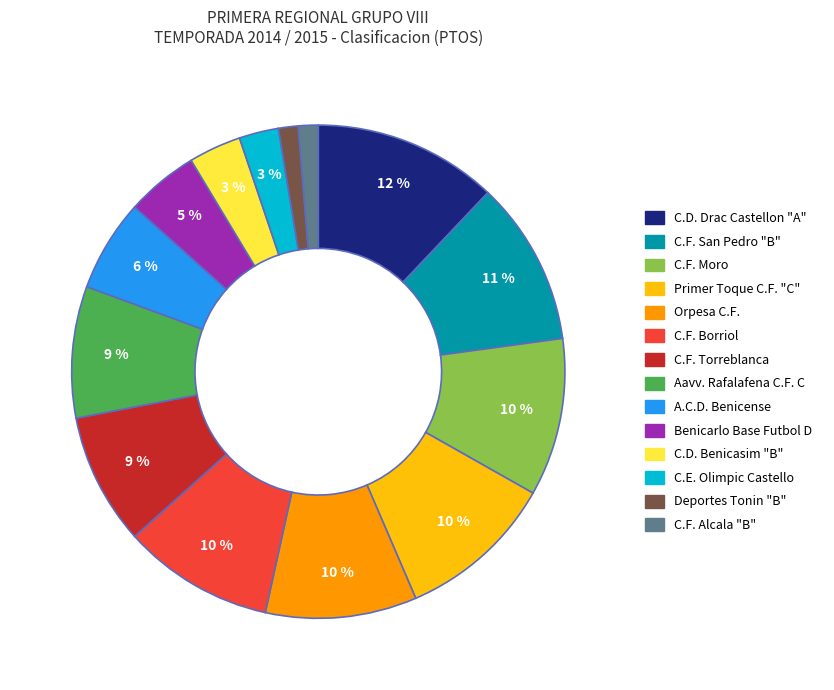

Which slice is the largest?

C.D. Drac Castellon "A"